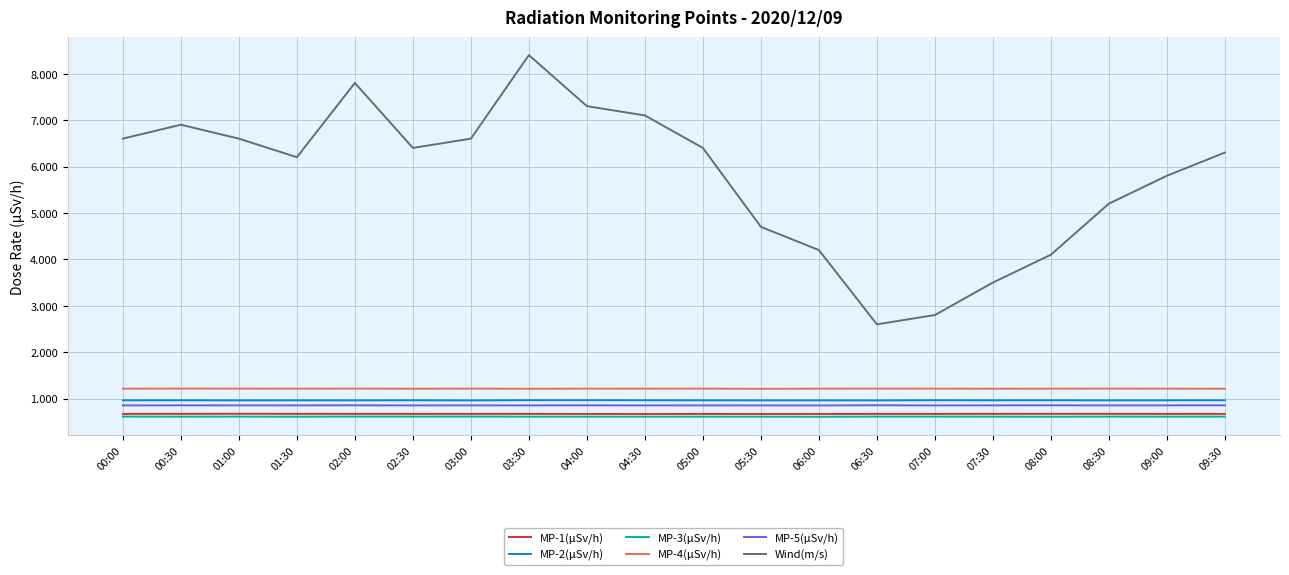

What is the sum of all MP-5(μSv/h) values?

17.1